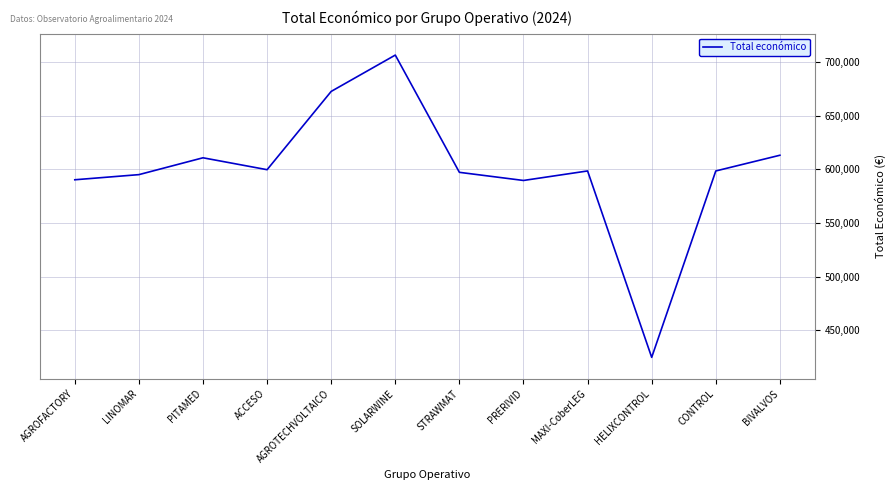

What is the maximum value shown in the chart?

706697